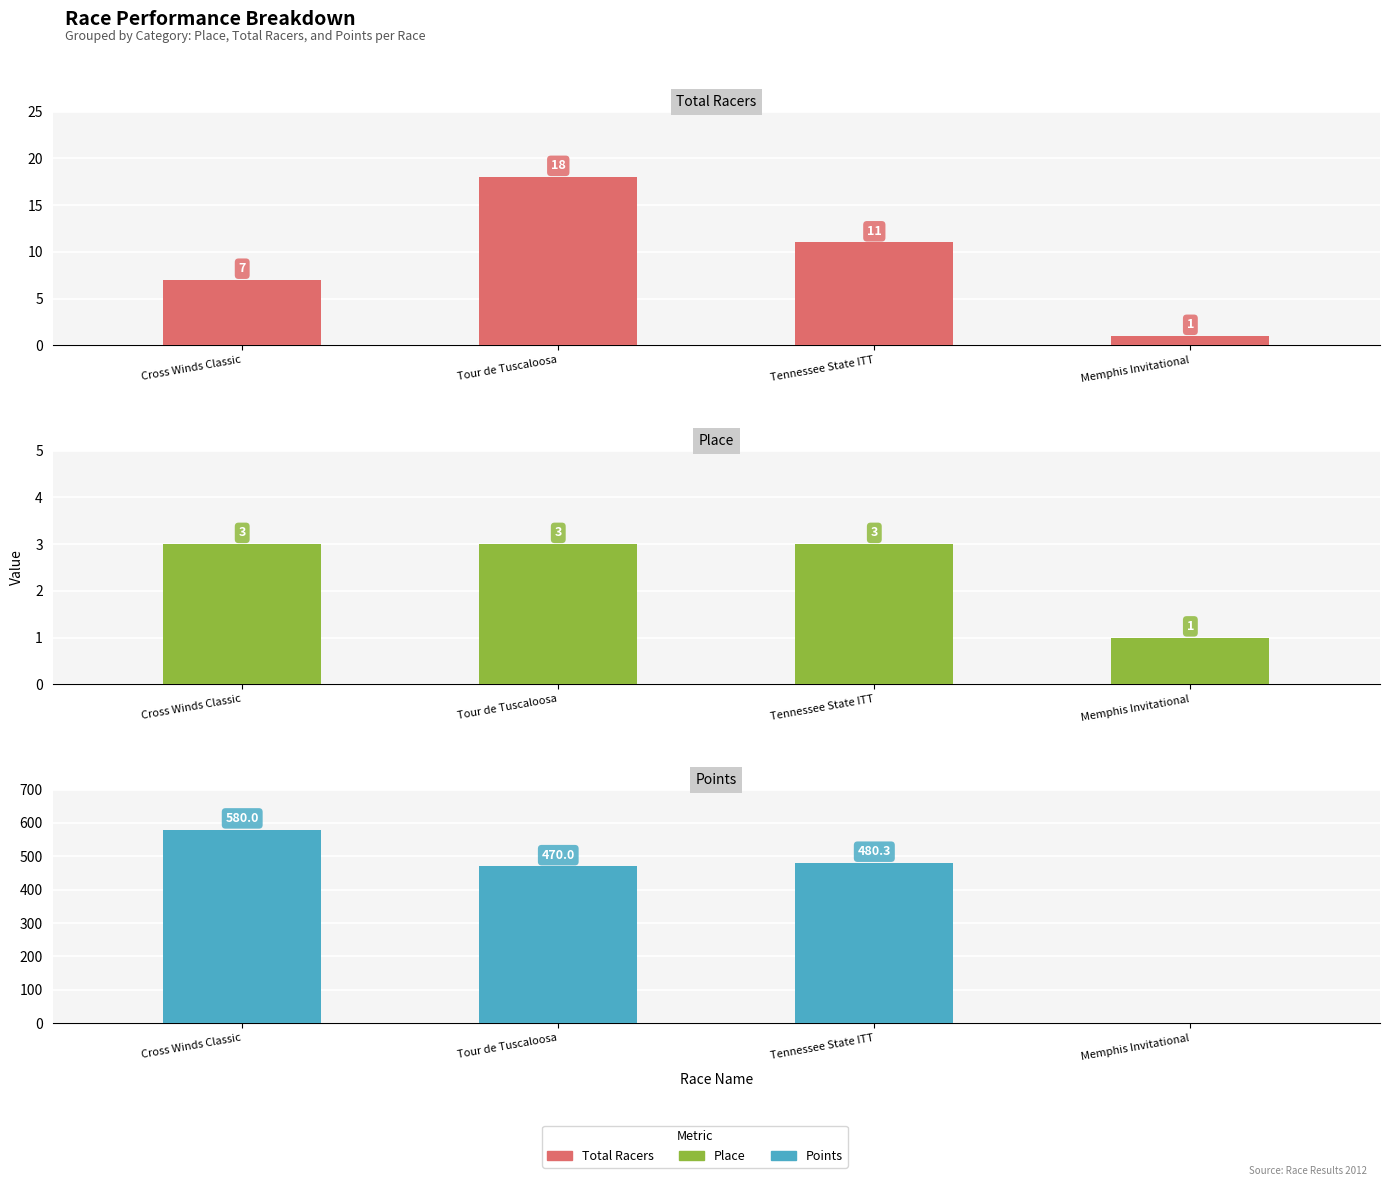

At which label does Points reach its minimum?

Memphis Invitational